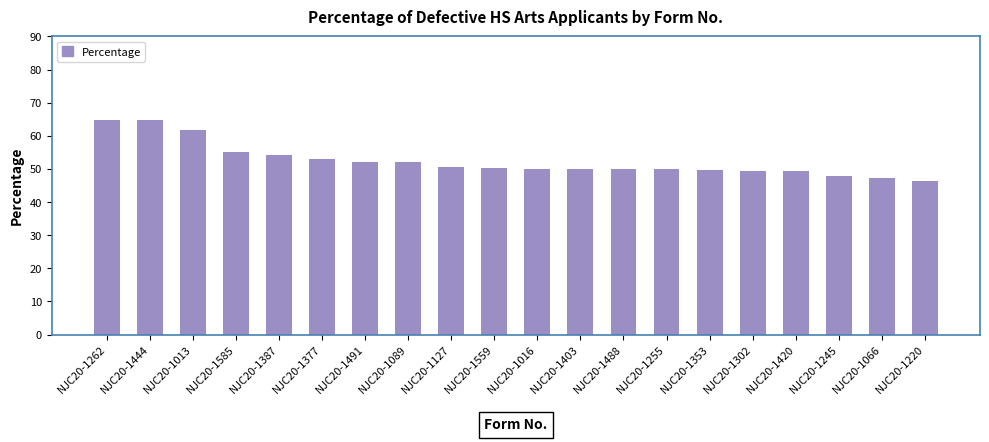

What is the maximum value shown in the chart?

64.8